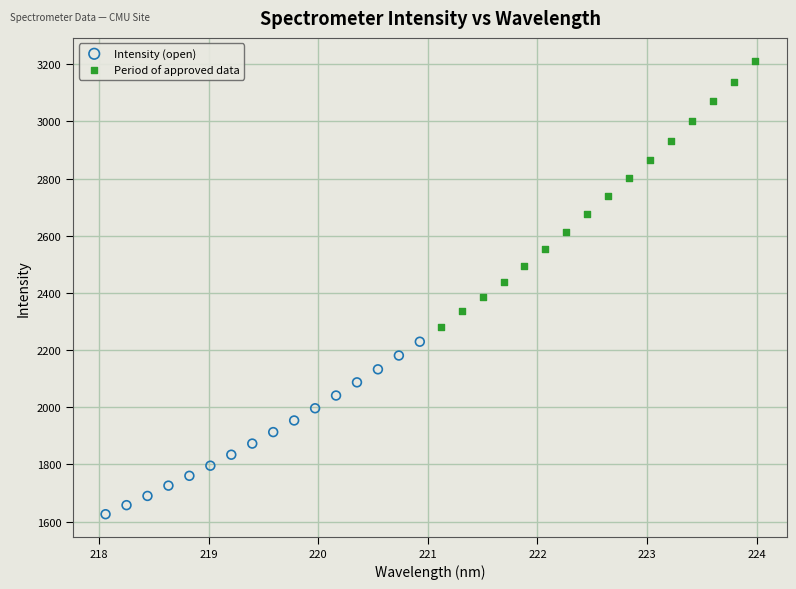

Which series has the largest Y range (max minus min)?

Period of approved data